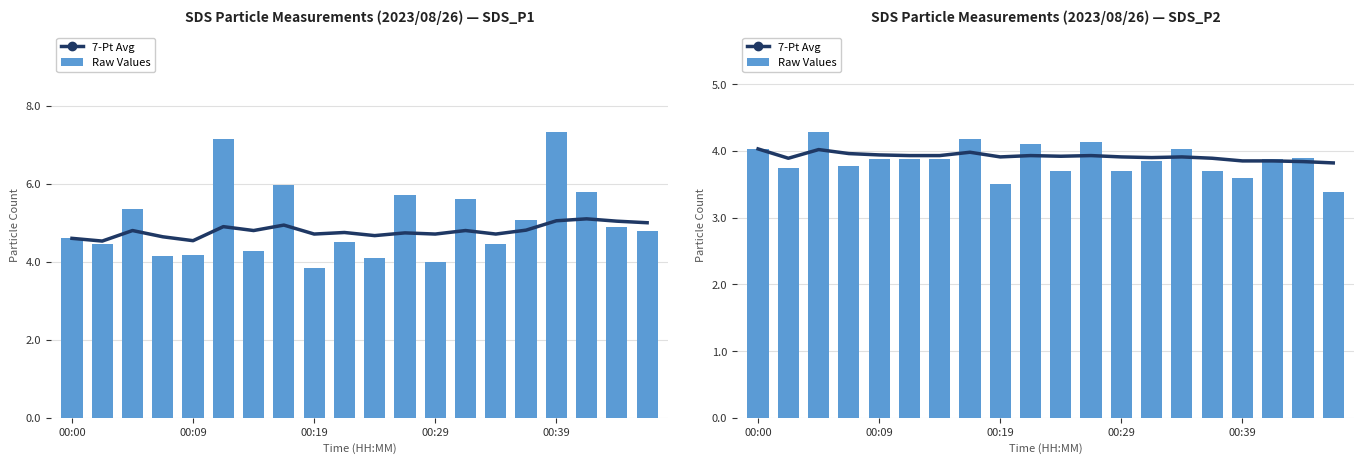

Count the number of data series in this chart.

2